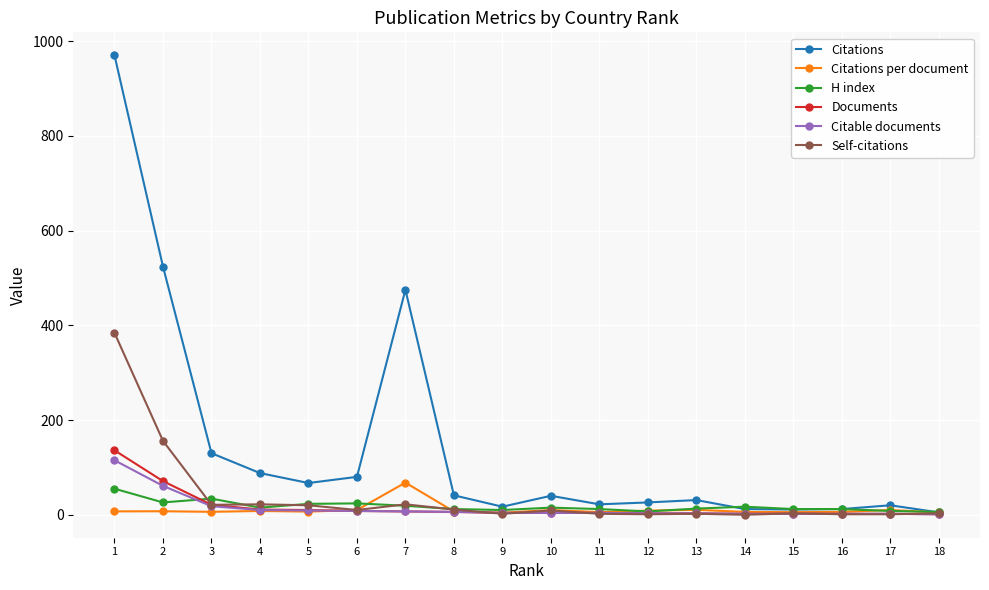

Which series has the largest total across all categories?

Citations